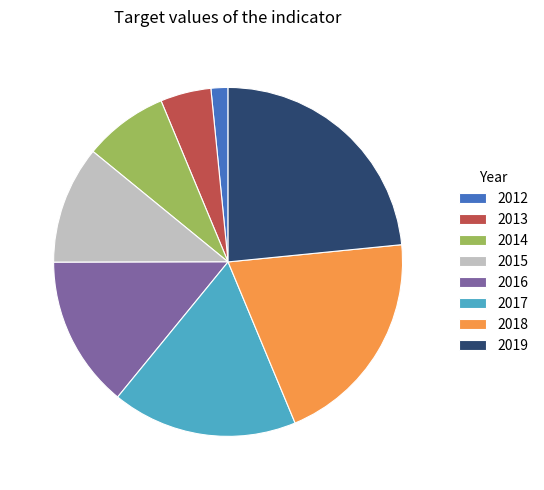

True or false: 2012 accounts for 2% of the total.

True